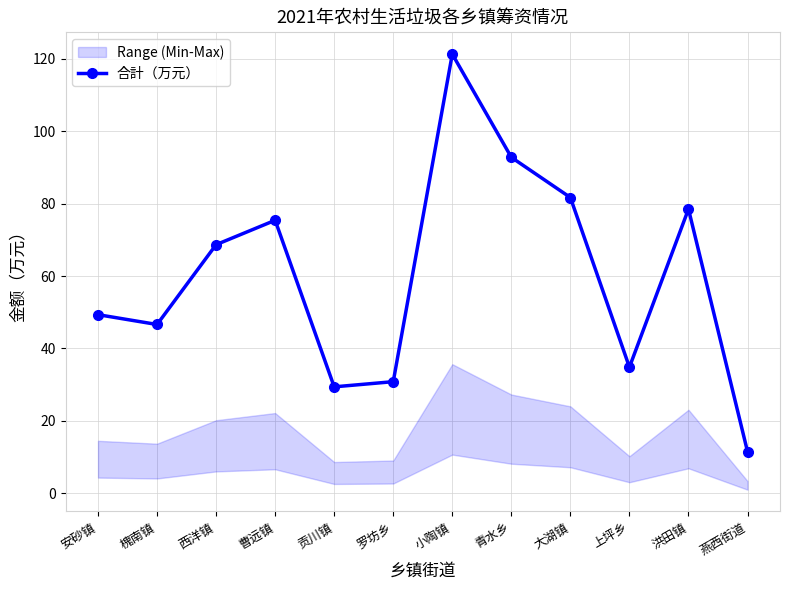

What is the sum of the values at 大湖镇 and 安砂镇?

131.0